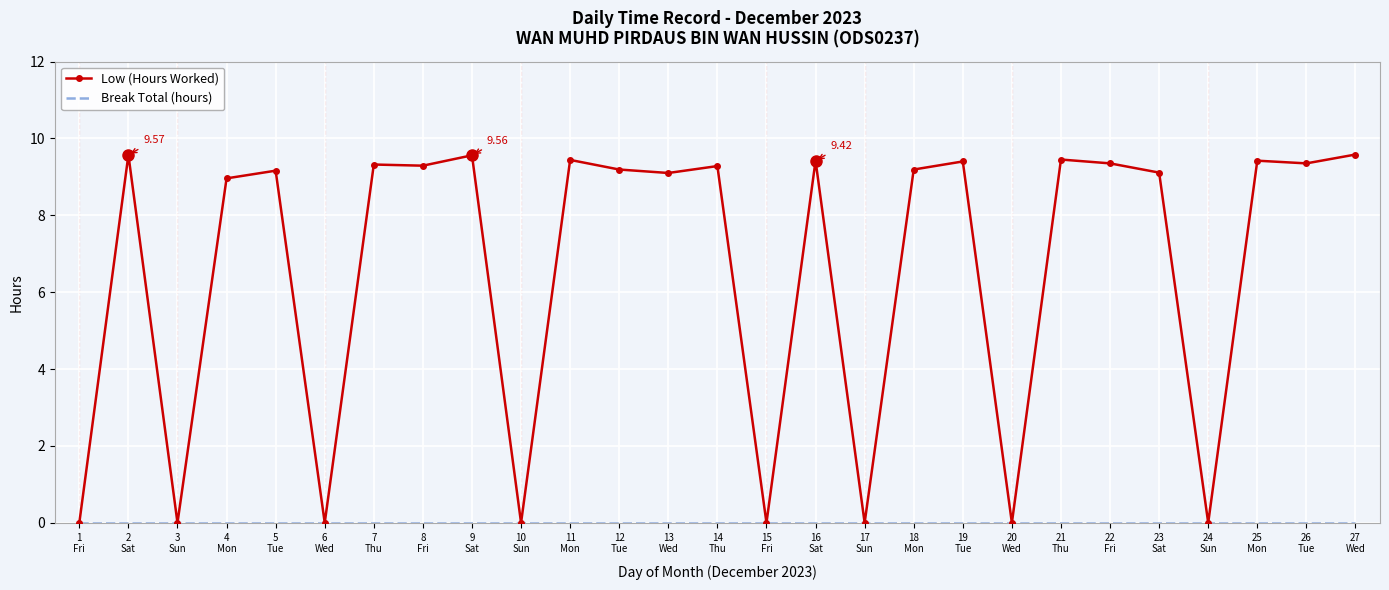

Which series has the largest total across all categories?

Low (Hours Worked)